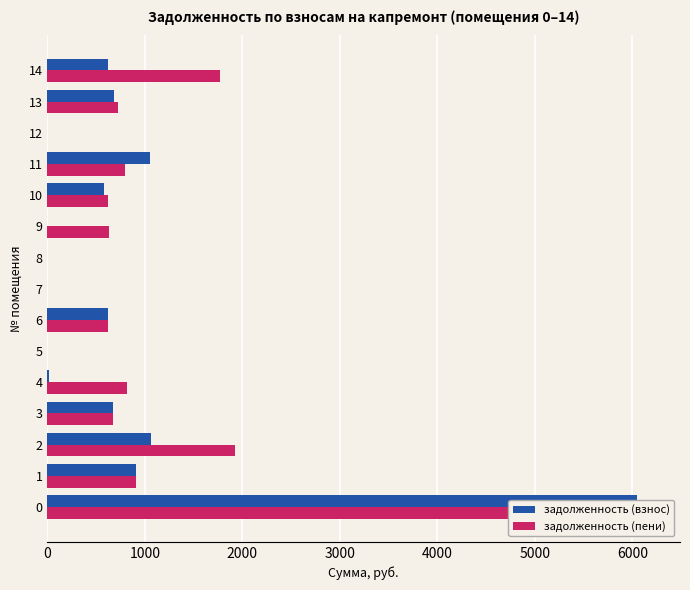

How many groups of bars are there?

15